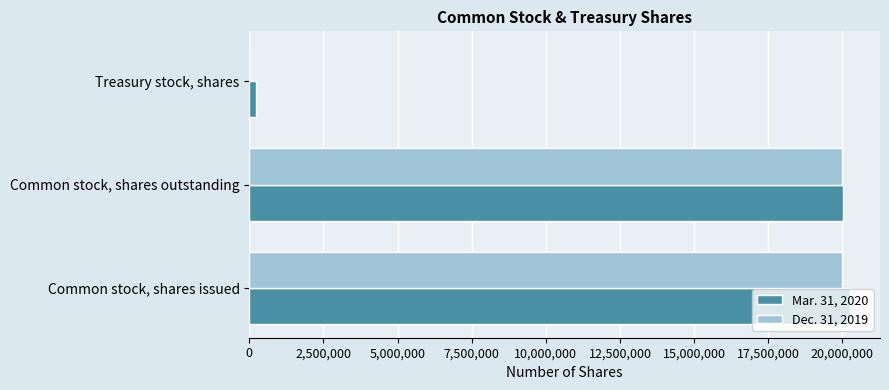

True or false: Dec. 31, 2019 has a value of 19977113 at Common stock, shares outstanding.

True